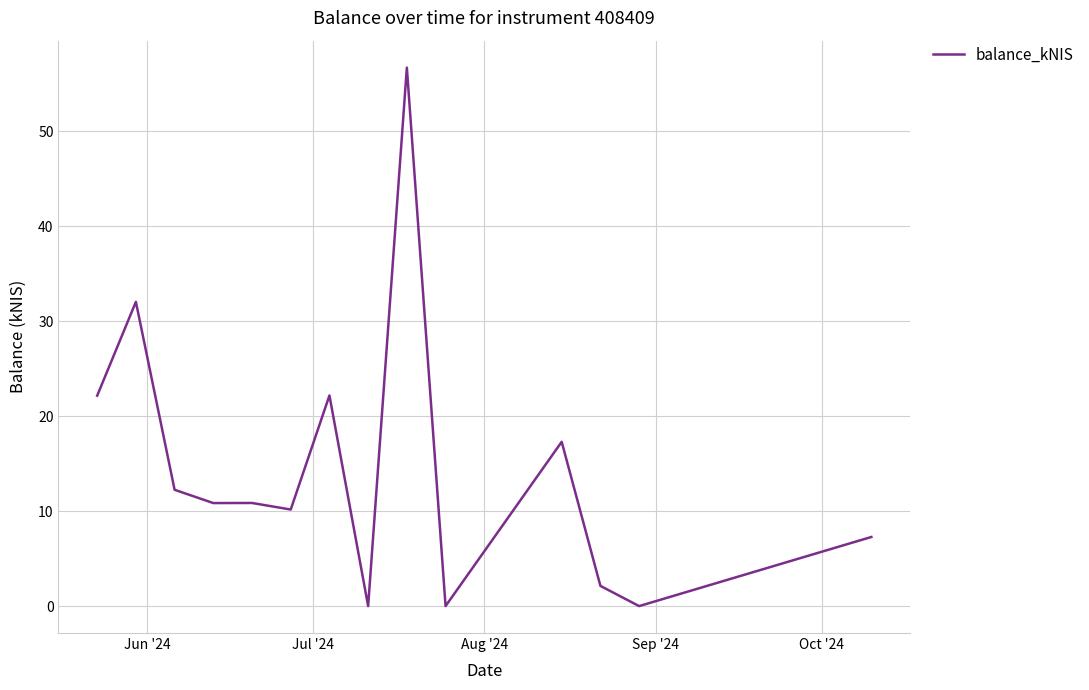

Is this an area chart (filled region under the line)?

No